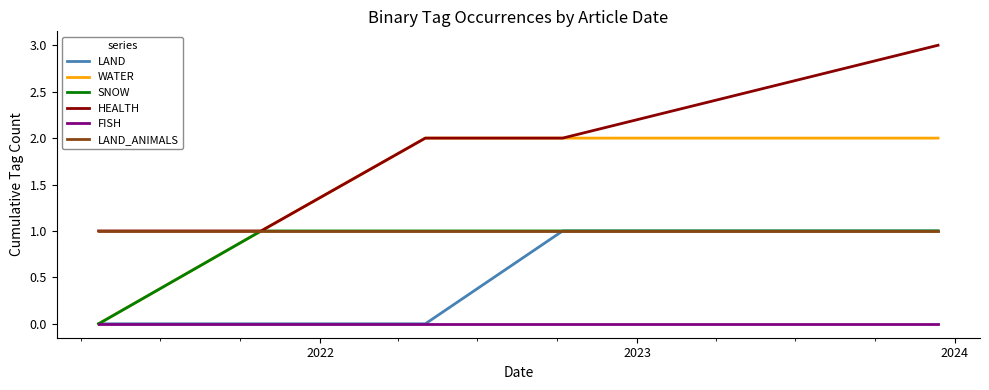

Which series has the largest total across all categories?

HEALTH